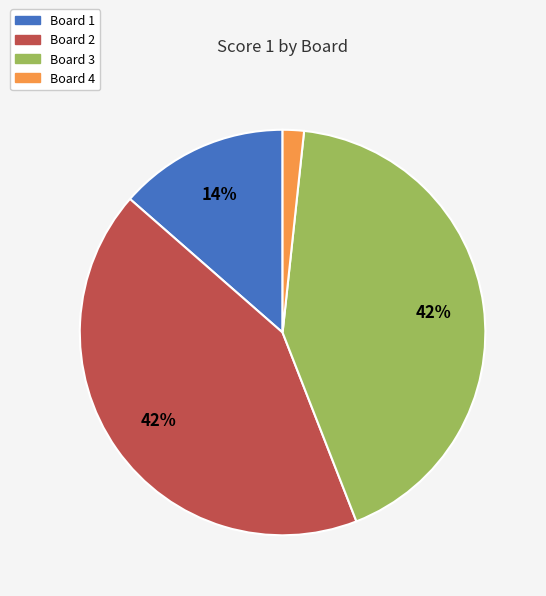

To the nearest percent, what percentage of the pie is Board 2?

42%